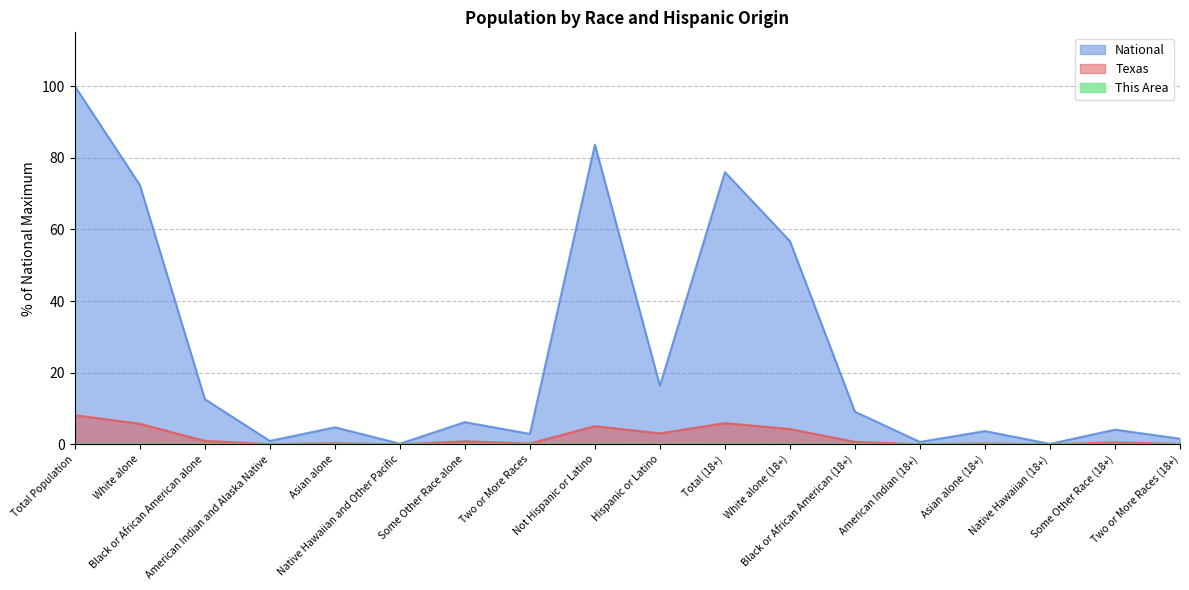

Does the chart display data point markers on the line(s)?

No